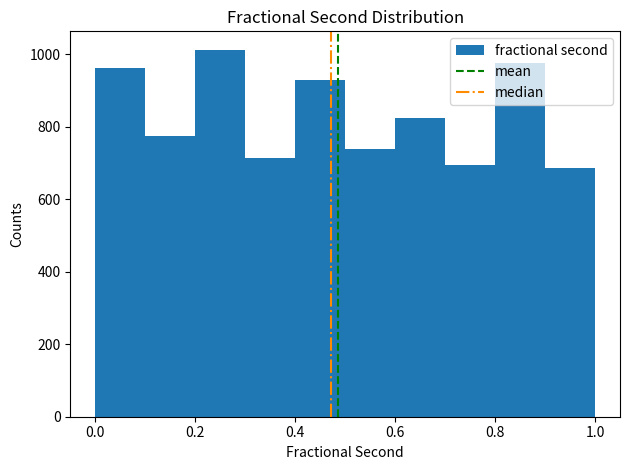

Reading left to right, transcribe this chart: for each bar, give the range it covers on the x-axis and its height. The values are not printed on the chart, so give them approximately, as read against the axis.

0.0 to 0.1: 960
0.1 to 0.2: 780
0.2 to 0.3: 1020
0.3 to 0.4: 720
0.4 to 0.5: 920
0.5 to 0.6: 740
0.6 to 0.7: 820
0.7 to 0.8: 700
0.8 to 0.9: 980
0.9 to 1.0: 680